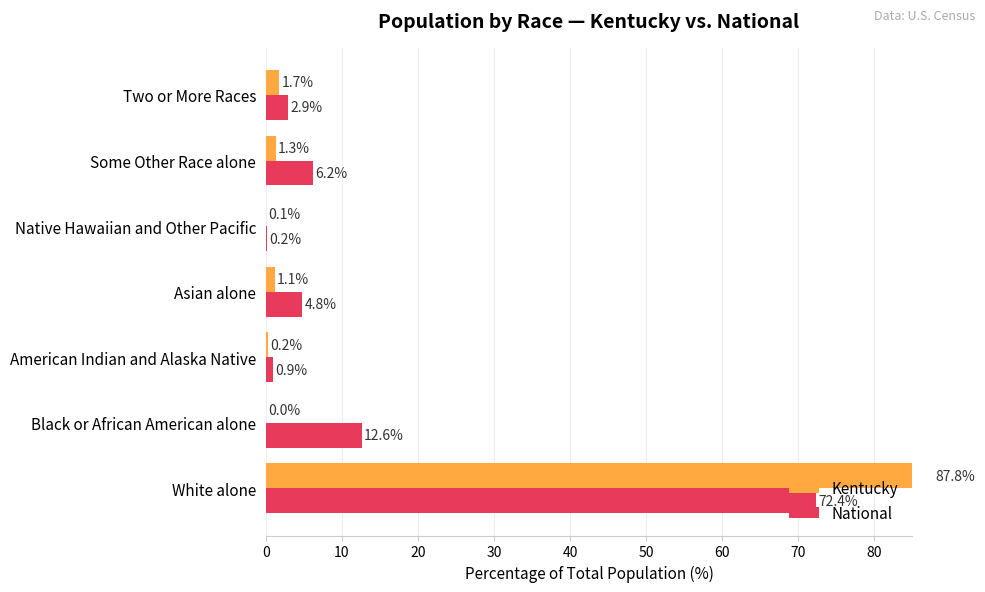

What is the difference between the highest and lowest values at 40?

0.1